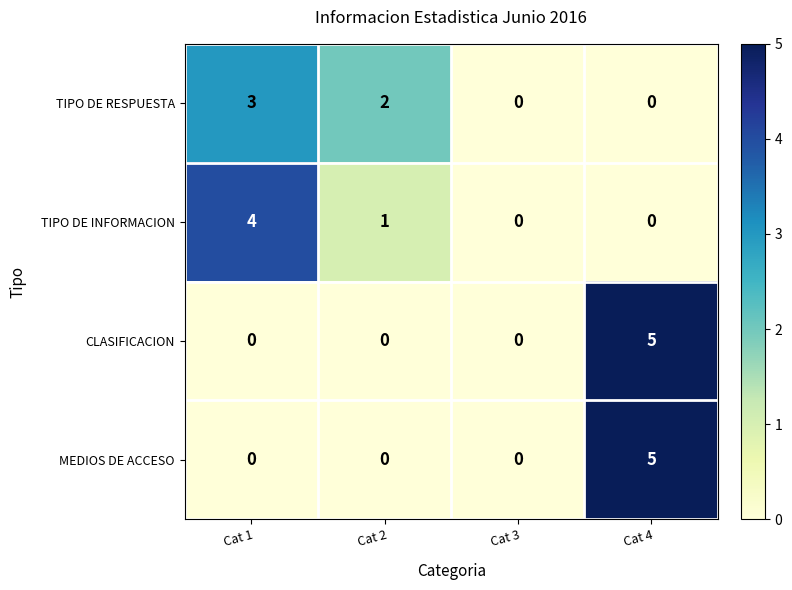

What is the sum of all TIPO DE INFORMACION values?

5